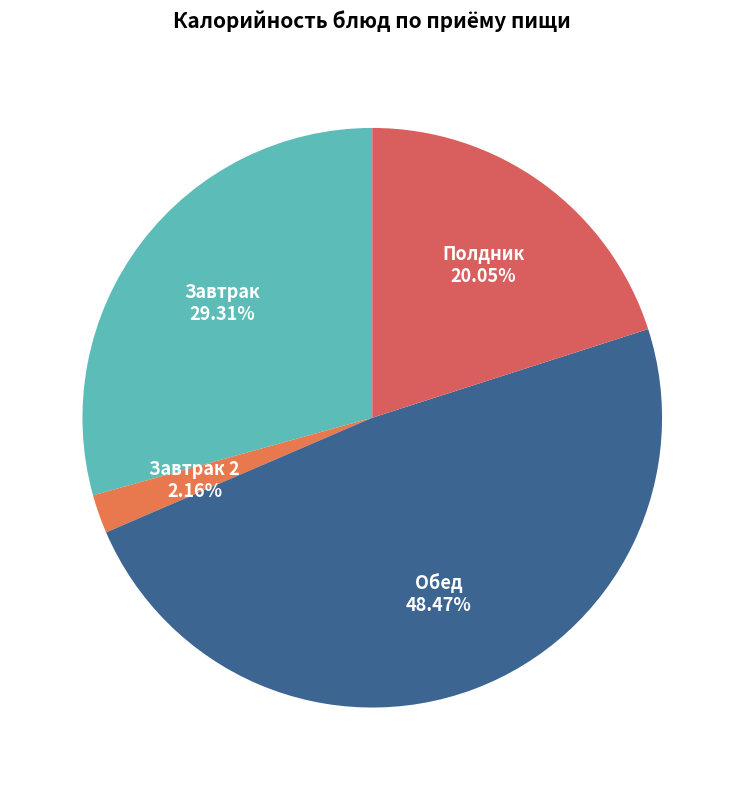

Between Полдник and Обед, which is larger?

Обед